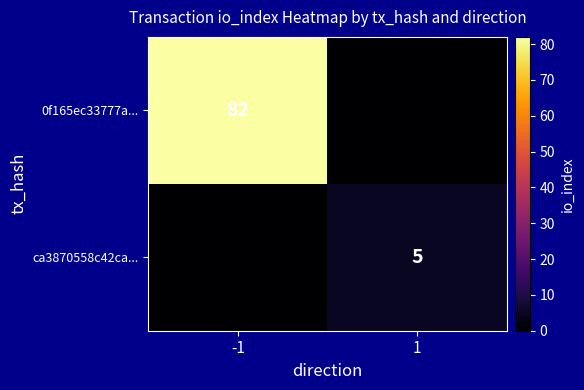

Is the value of 0f165ec33777a... at -1 greater than the value of ca3870558c42ca... at 1?

Yes